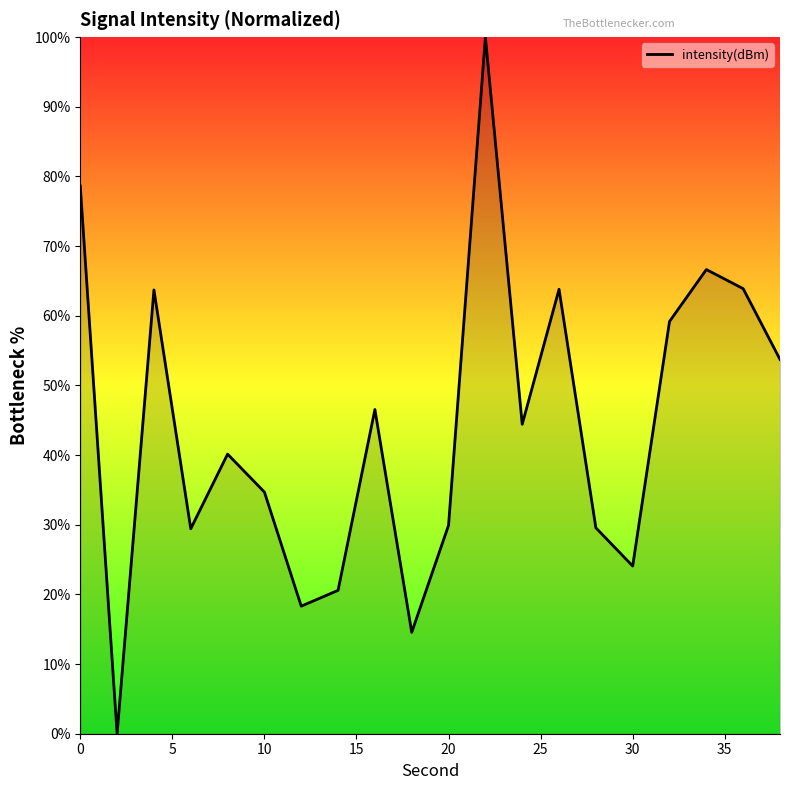

What is the greatest value displayed?

100.0